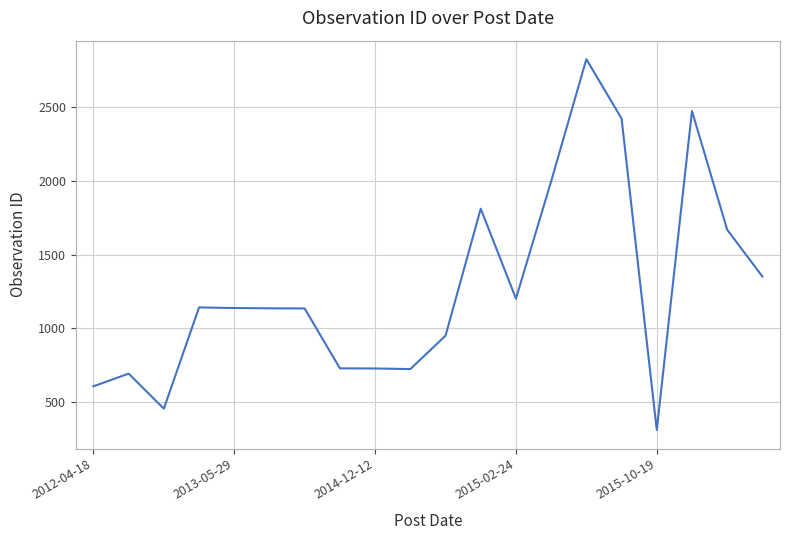

What is the difference between the maximum and minimum values?

2520